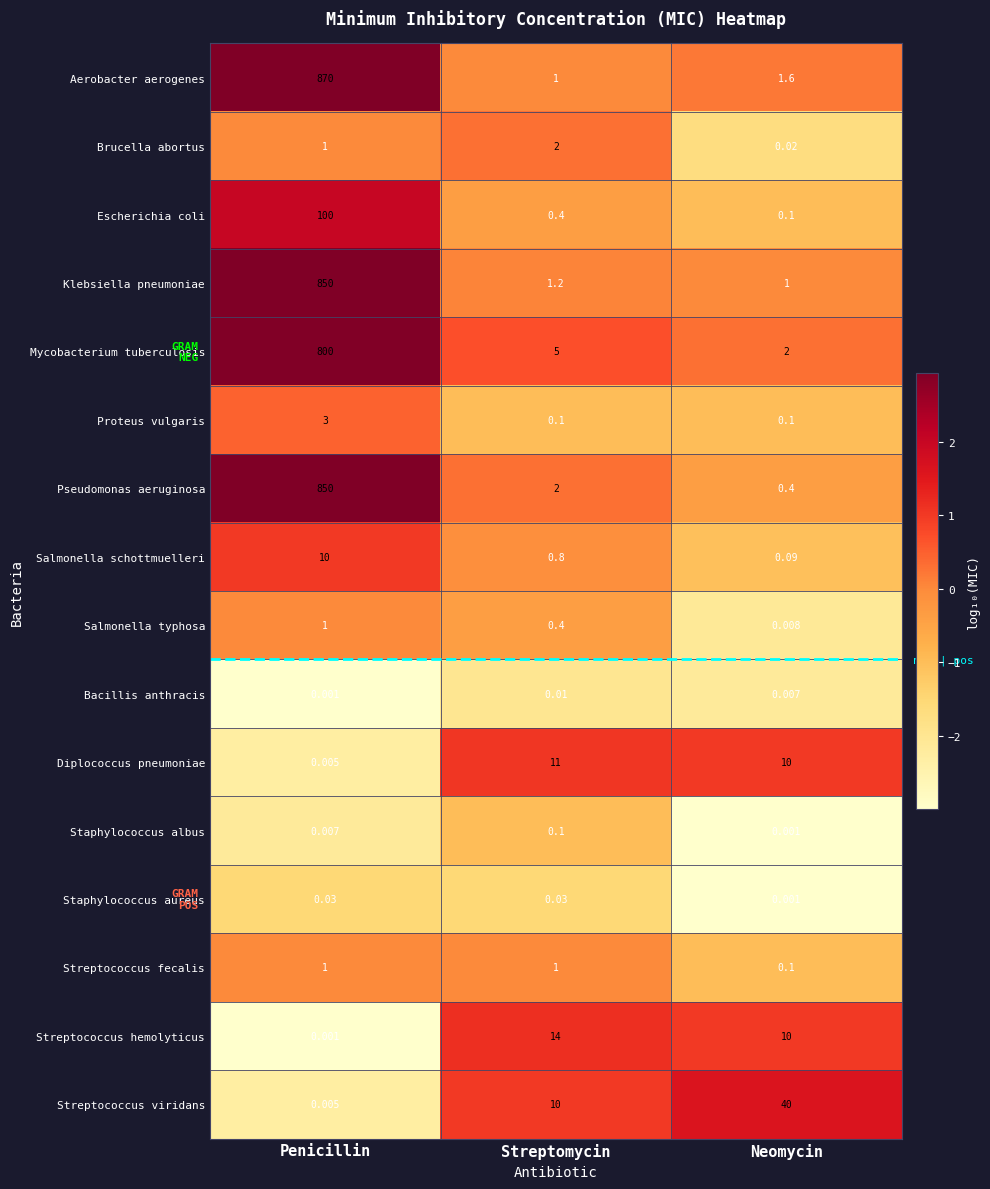

At which category is the sum across all series the highest?

Penicillin